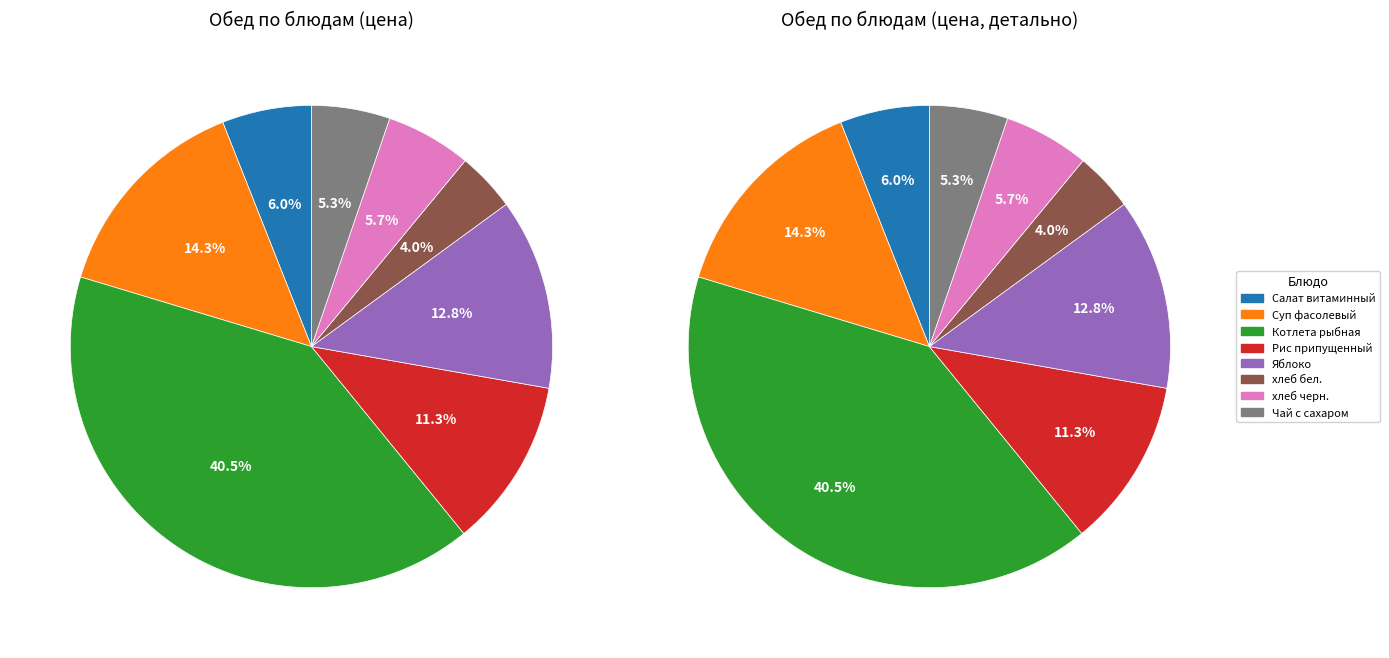

What is the total percentage of хлеб черн. and Яблоко?

18.5%